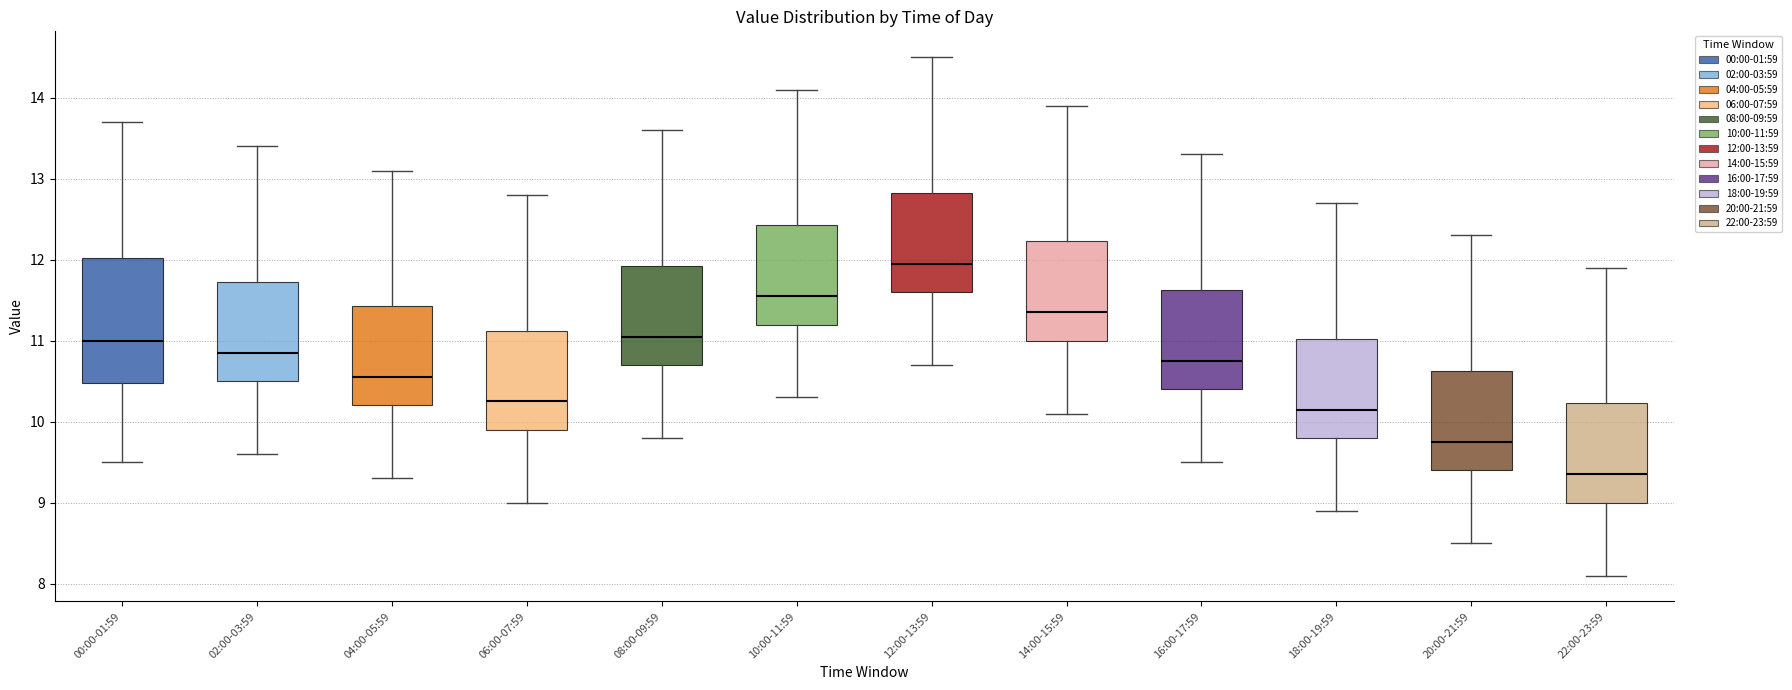

Reading left to right, transcribe this box plot: for each box, give where its median line is, the range the box spans, and where its two whiskers end, as read against the y-axis. The values are not printed on the chart, so give them approximately, as read against the axis.

00:00-01:59: median 11.0, box 10.5 to 12.0, whiskers 9.5 to 13.7
02:00-03:59: median 10.9, box 10.5 to 11.7, whiskers 9.6 to 13.4
04:00-05:59: median 10.6, box 10.2 to 11.4, whiskers 9.3 to 13.1
06:00-07:59: median 10.3, box 9.9 to 11.1, whiskers 9.0 to 12.8
08:00-09:59: median 11.1, box 10.7 to 11.9, whiskers 9.8 to 13.6
10:00-11:59: median 11.6, box 11.2 to 12.4, whiskers 10.3 to 14.1
12:00-13:59: median 12.0, box 11.6 to 12.8, whiskers 10.7 to 14.5
14:00-15:59: median 11.4, box 11.0 to 12.2, whiskers 10.1 to 13.9
16:00-17:59: median 10.8, box 10.4 to 11.6, whiskers 9.5 to 13.3
18:00-19:59: median 10.2, box 9.8 to 11.0, whiskers 8.9 to 12.7
20:00-21:59: median 9.8, box 9.4 to 10.6, whiskers 8.5 to 12.3
22:00-23:59: median 9.4, box 9.0 to 10.2, whiskers 8.1 to 11.9